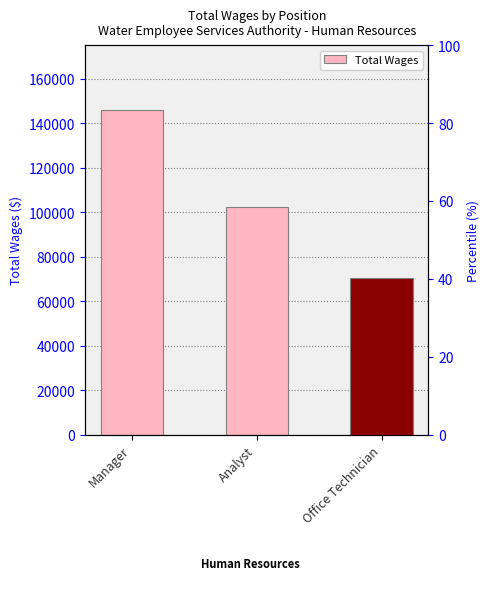

Which label corresponds to the smallest value in the chart?

Office Technician